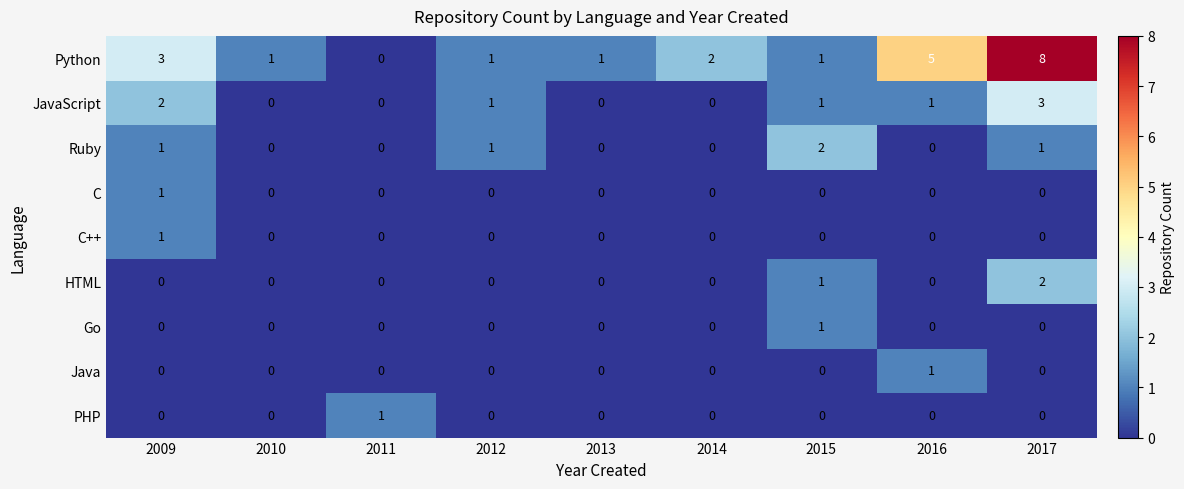

At which category is the sum across all series the highest?

2017